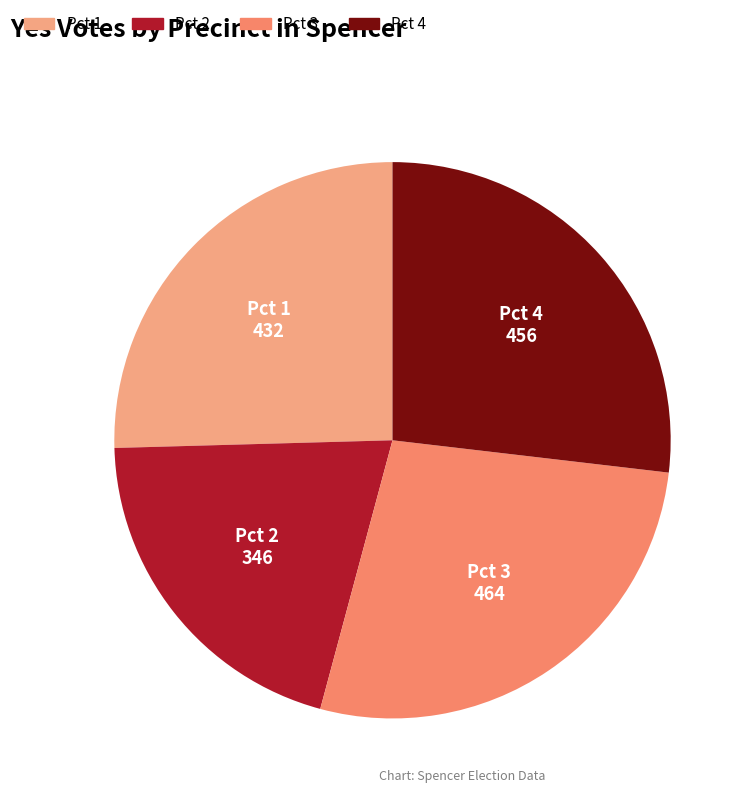

Combined, do Pct 4 and Pct 1 account for over 50%?

Yes